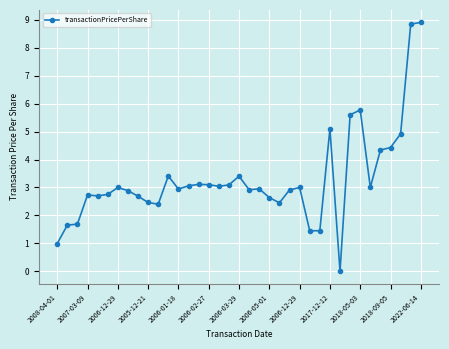

What is the maximum value shown in the chart?

8.9